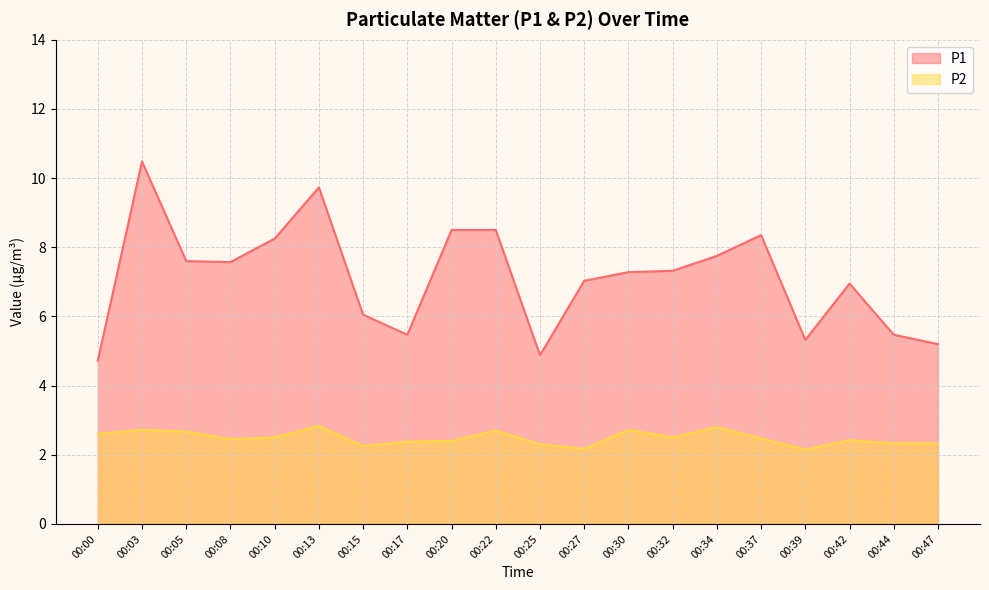

The value of P1 at 00:25 is 4.9. True or false?

True